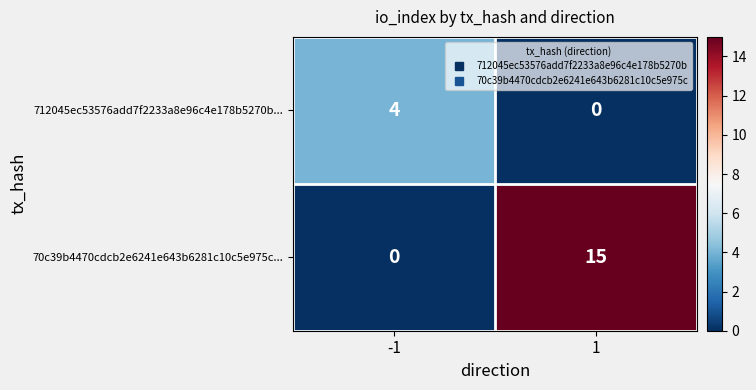

Which series has the widest spread of values?

70c39b4470cdcb2e6241e643b6281c10c5e975c...